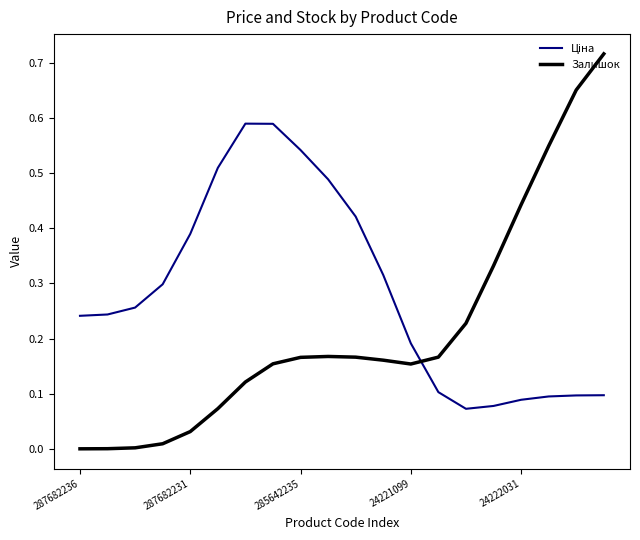

Which series has the largest range (max minus min)?

Залишок